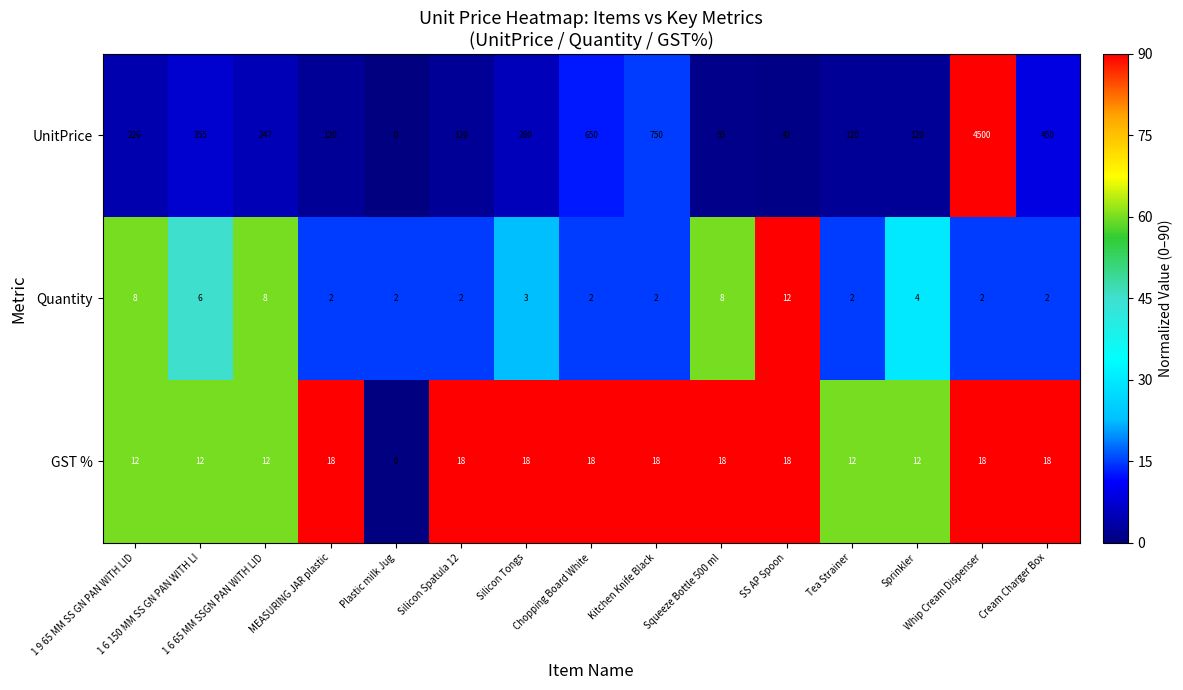

What is the highest value of the UnitPrice series?

4500